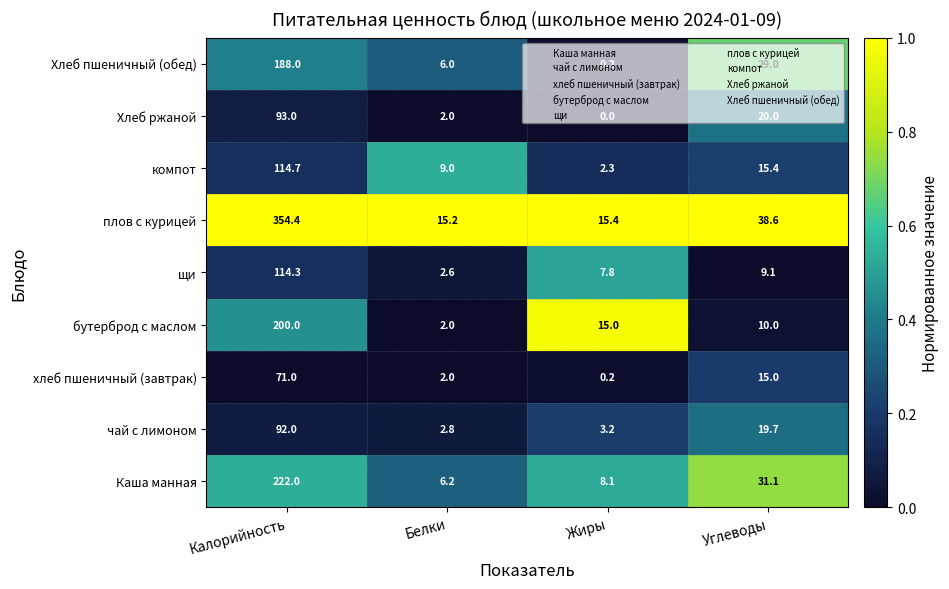

The value of компот at Белки is 3.7. True or false?

False